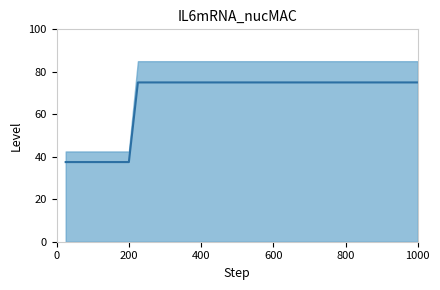

Is it true that the value at 21 is 128.1?

False